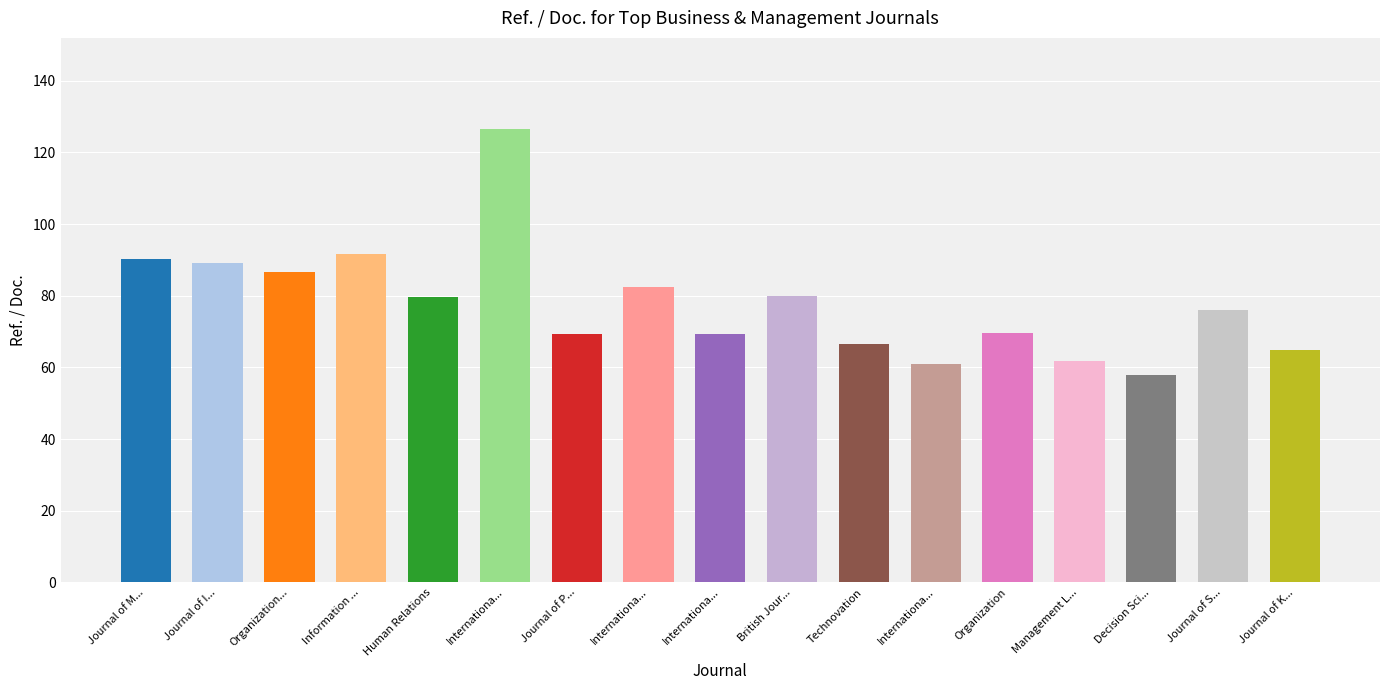

At which category does the chart reach its minimum across all series?

Decision Sciences